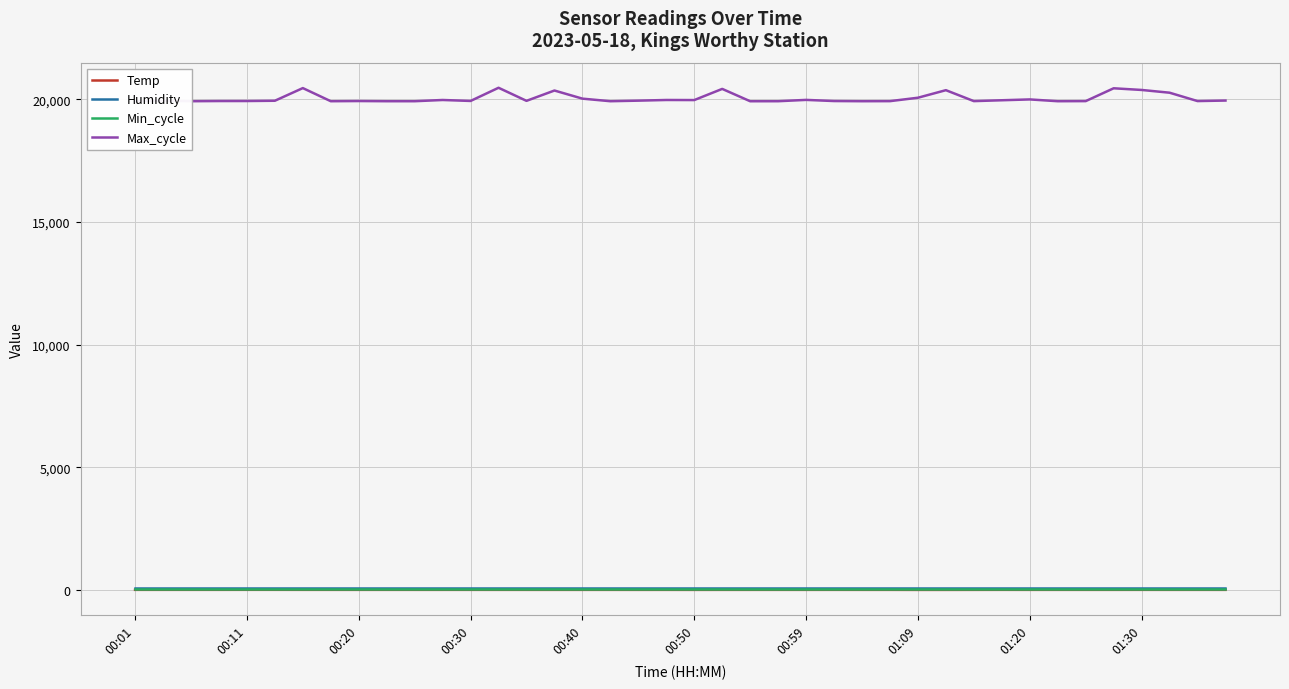

True or false: Max_cycle and Humidity cross at least once.

False